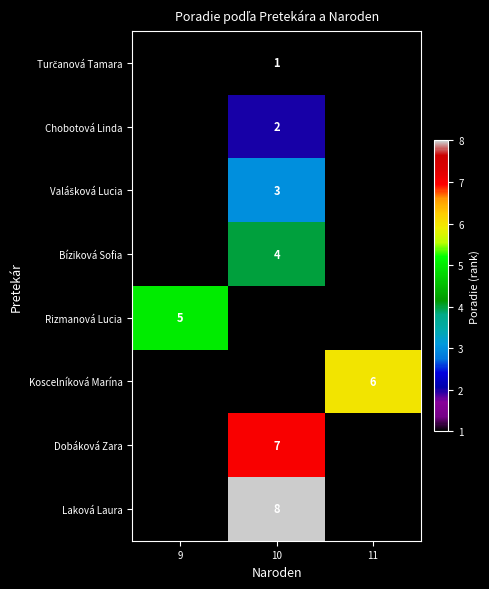

True or false: Rizmanová Lucia has a value of 5 at 9.

True